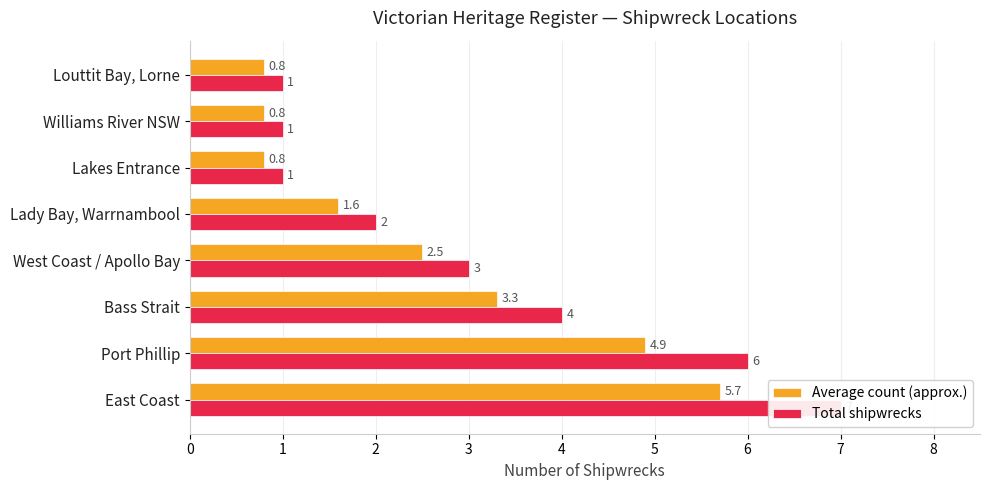

What is the average value of the Total shipwrecks series?

3.1